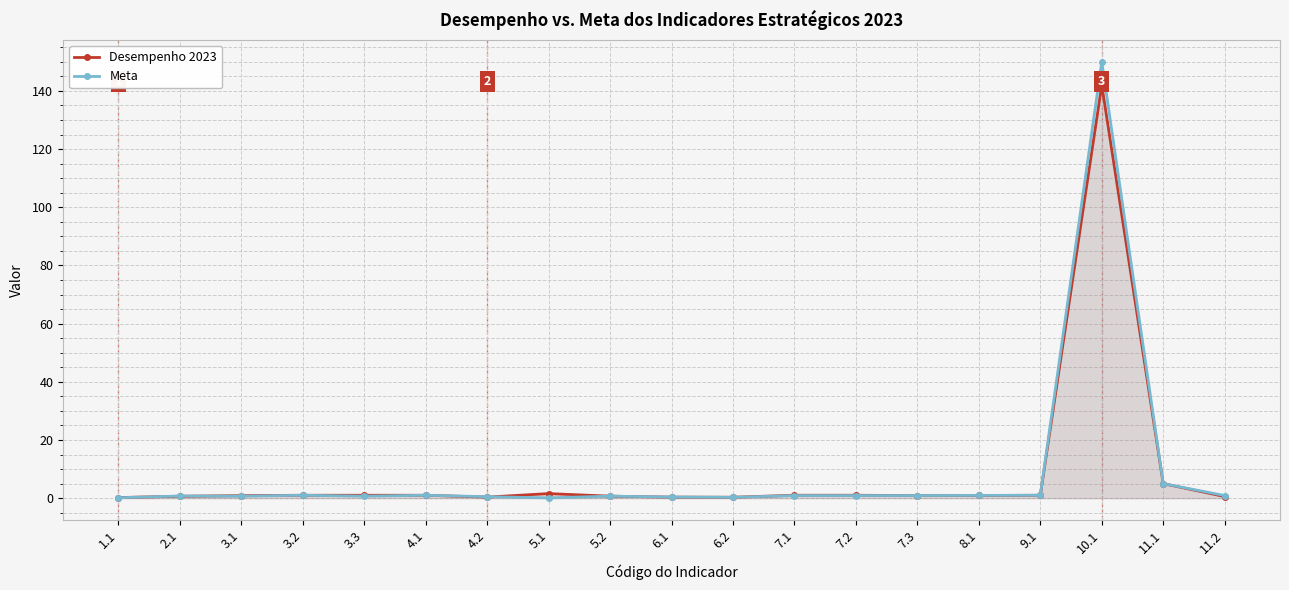

What is the label of the 2nd point from the left?

2.1